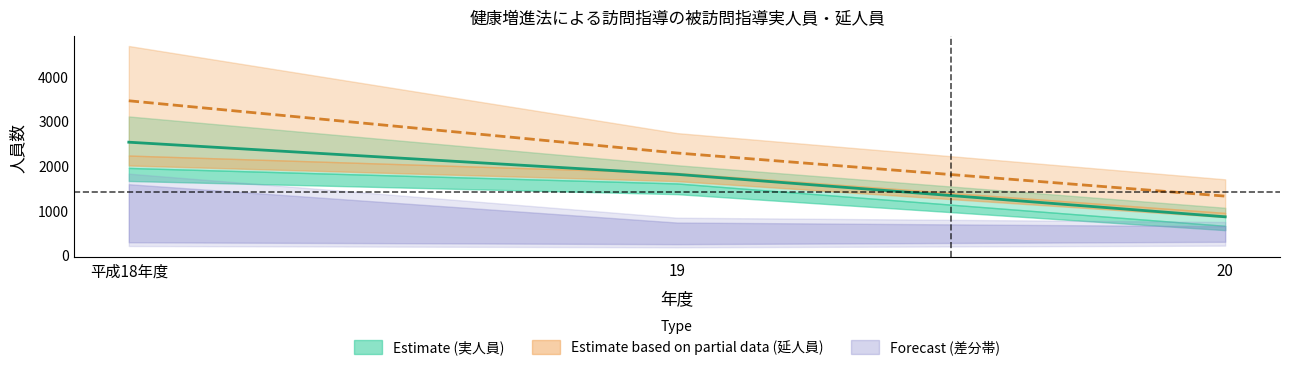

What is the label of the 3rd point from the right?

平成18年度